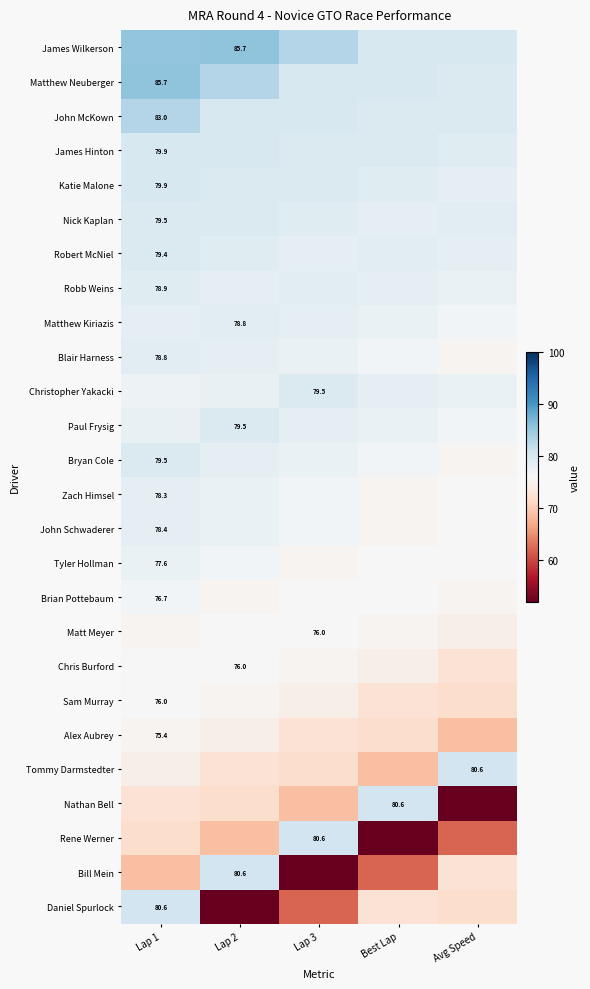

Is the value of Daniel Spurlock at Lap 1 greater than the value of Chris Burford at Lap 2?

Yes